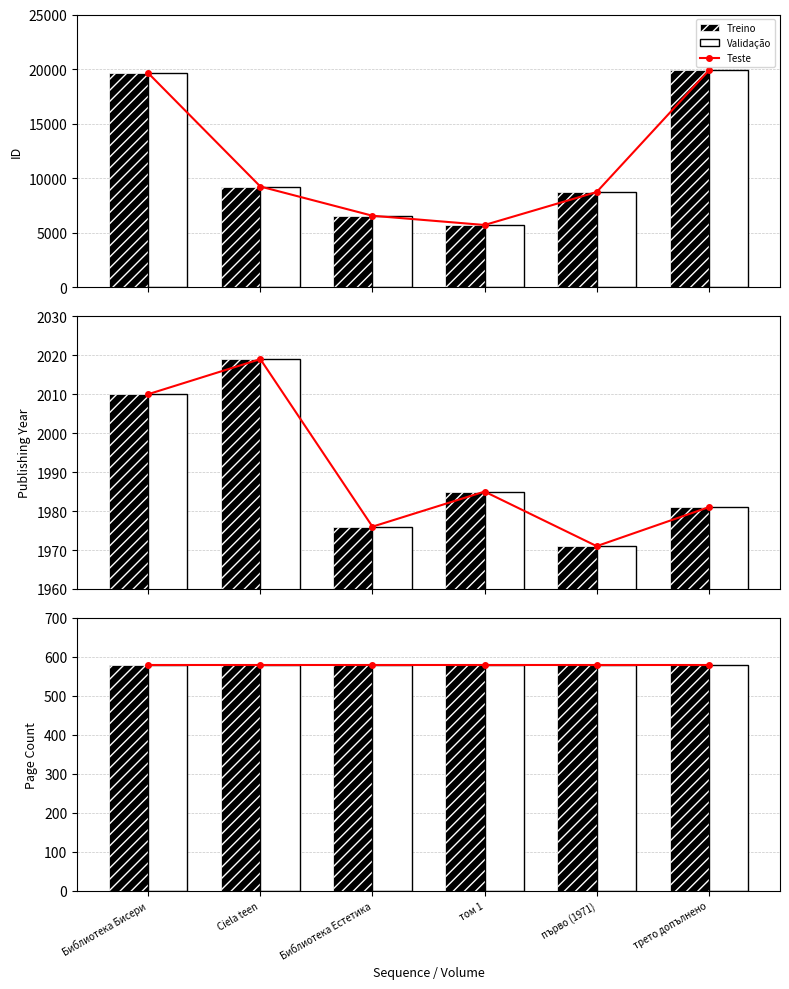

At which category does the chart reach its peak across all series?

трето допълнено